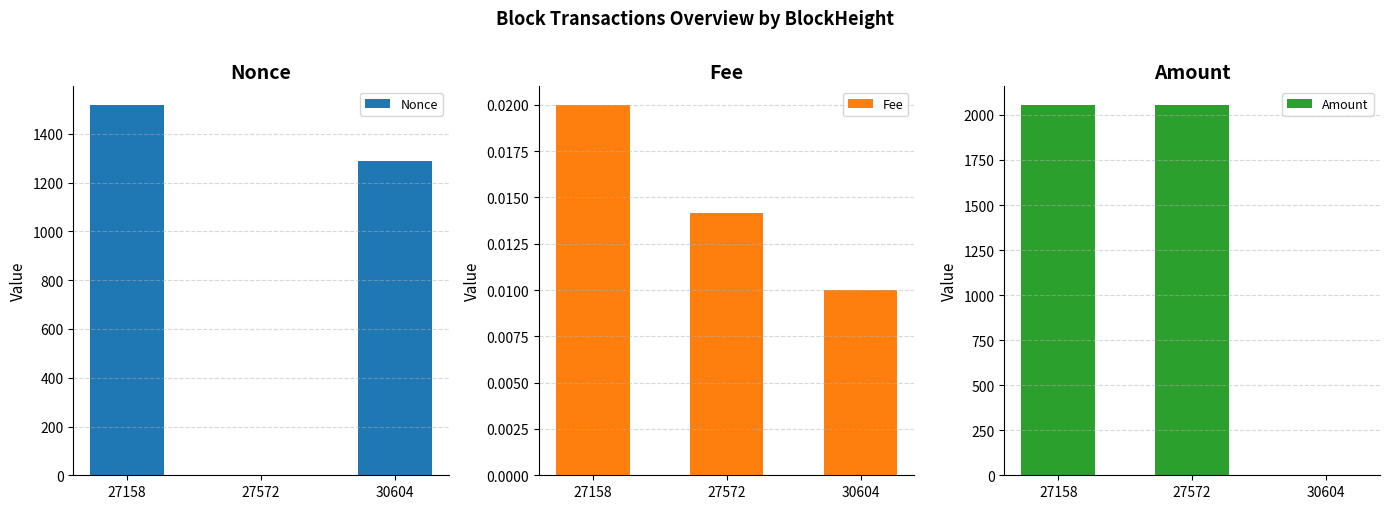

Which has a higher value, 27572 or 30604?

30604